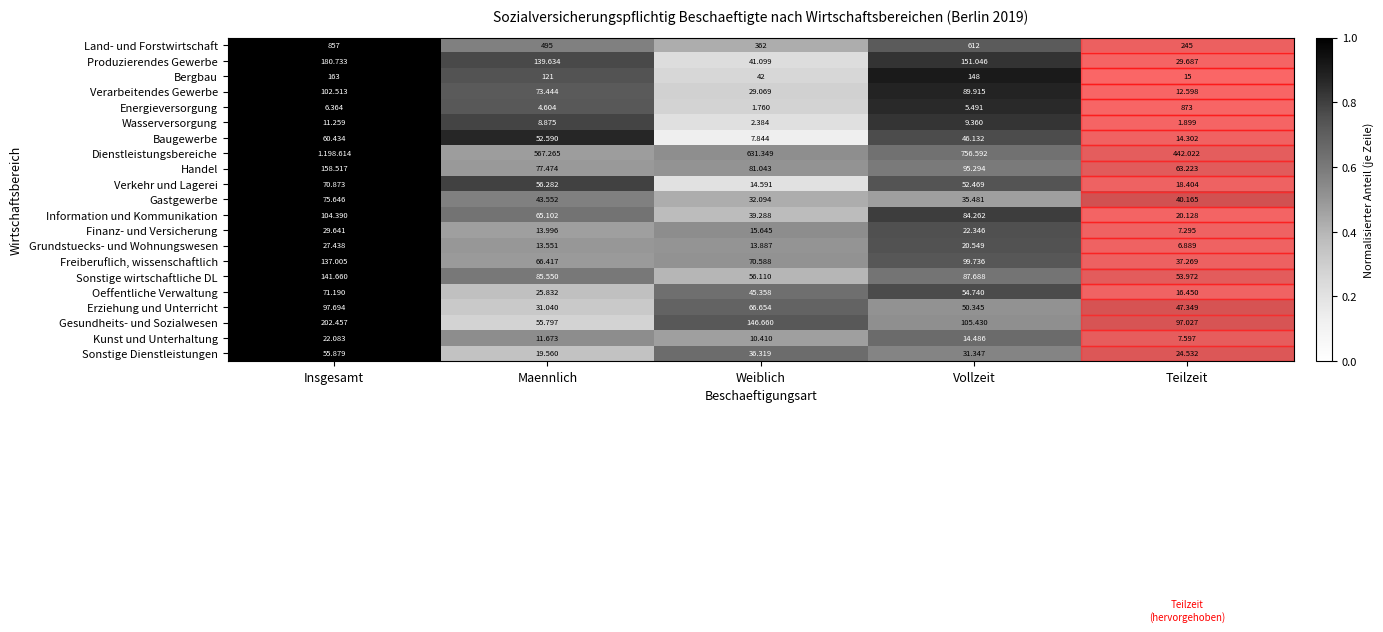

Between Maennlich and Vollzeit, which series saw the biggest shift?

Dienstleistungsbereiche